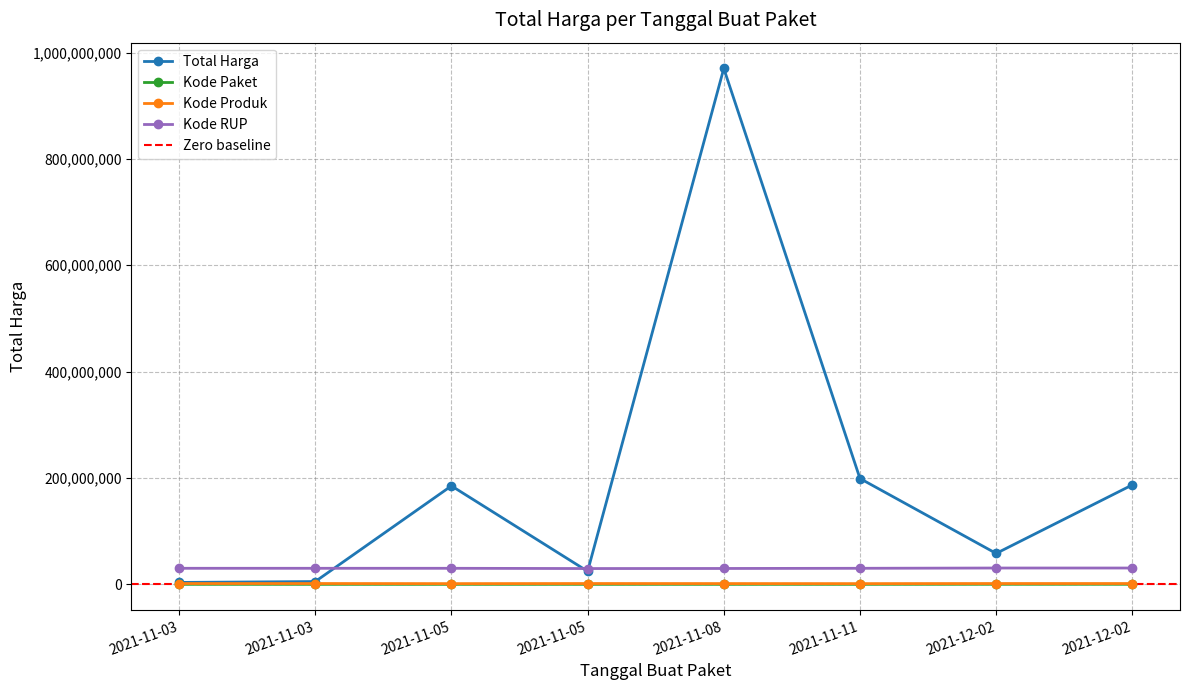

What is the average value of the Kode Paket series?

39119